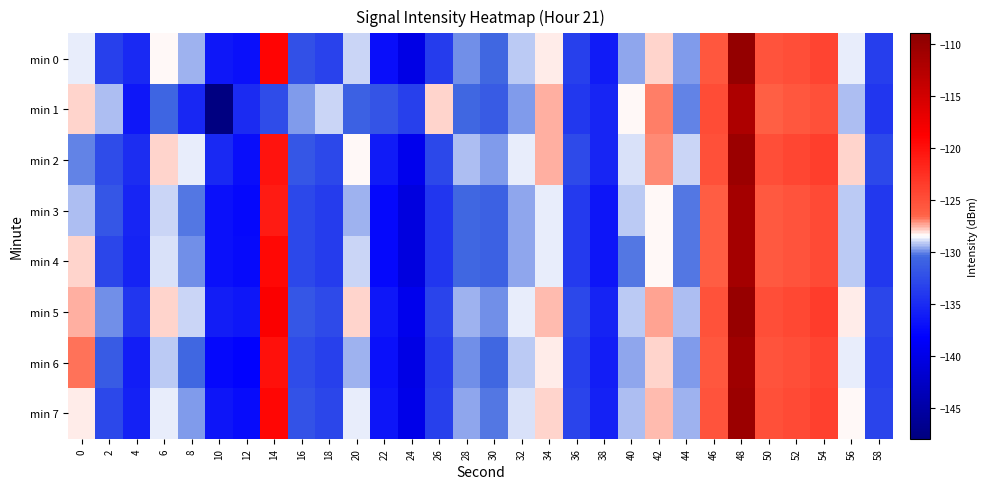

At which category is the sum across all series the highest?

48